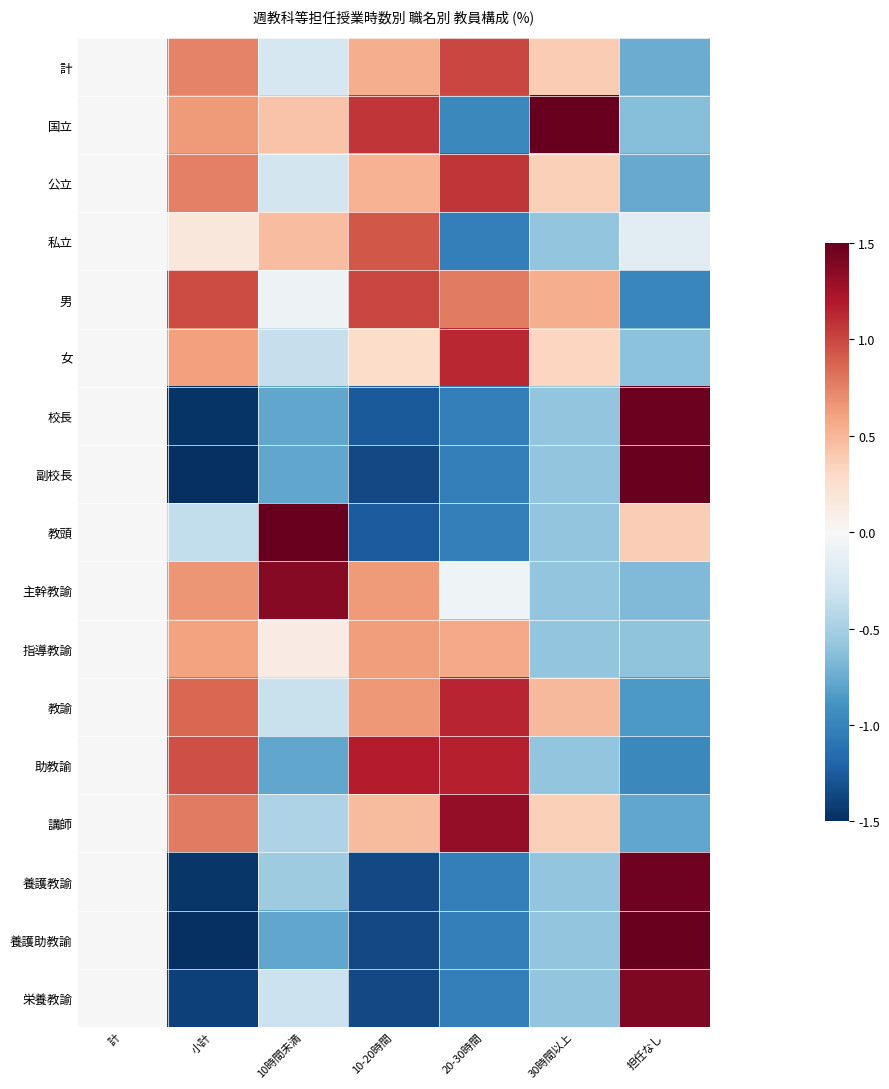

How many distinct data groups are displayed?

17